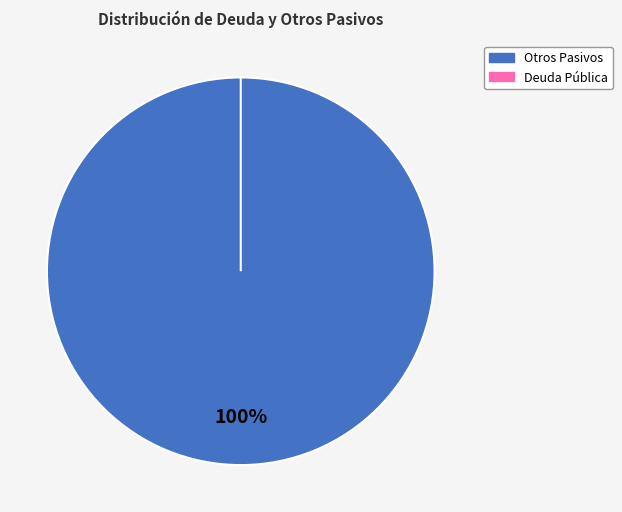

To the nearest percent, what is the combined percentage of Otros Pasivos and Deuda Pública?

100%